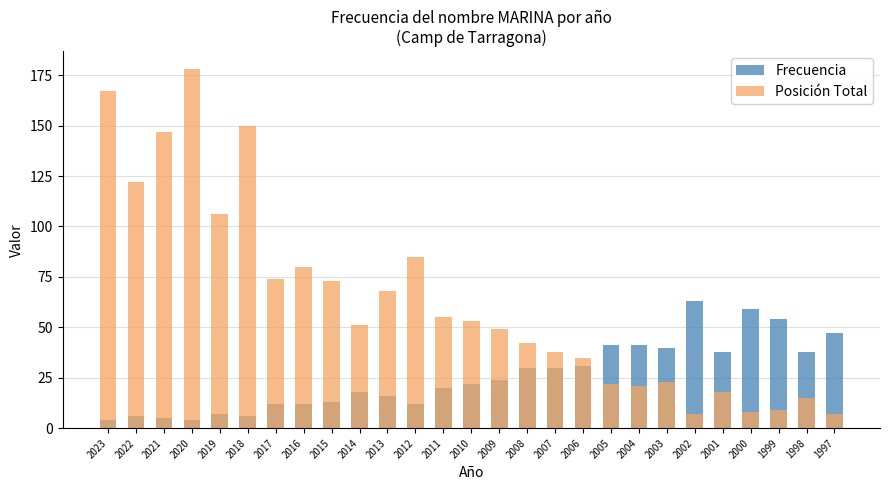

At how many categories does at least one series exceed 141?

4